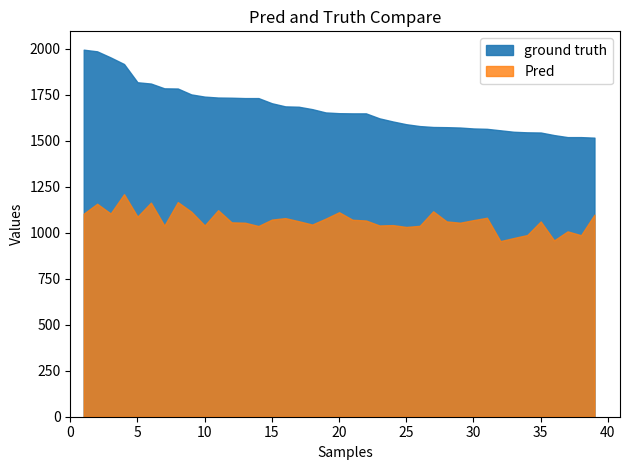

True or false: Pred and ground truth intersect in this chart.

False